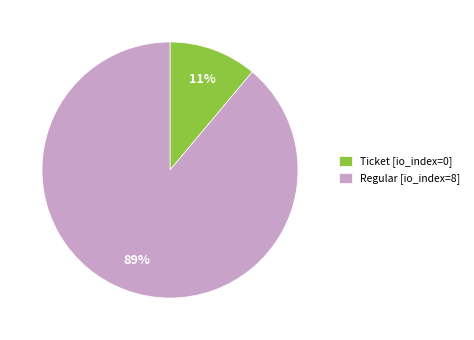

To the nearest percent, what is the difference between the largest and smallest slice percentages?

78%